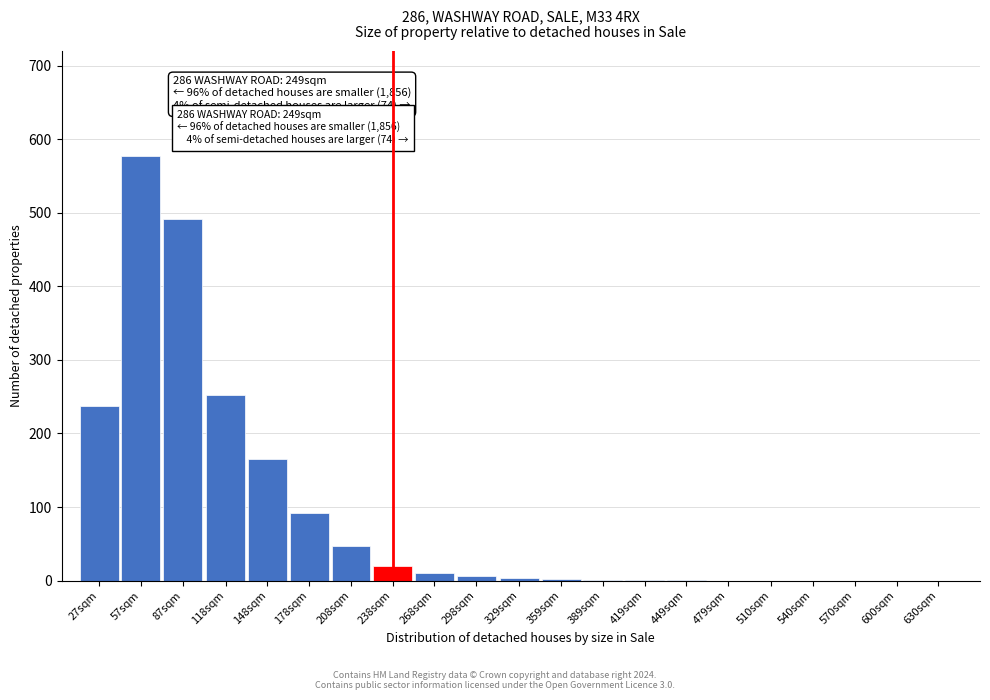

Which label corresponds to the largest value in the chart?

57sqm